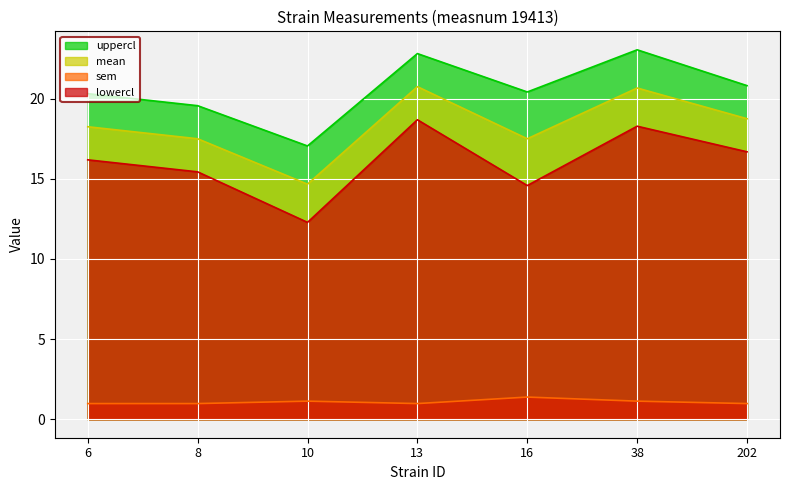

True or false: lowercl and uppercl intersect in this chart.

False